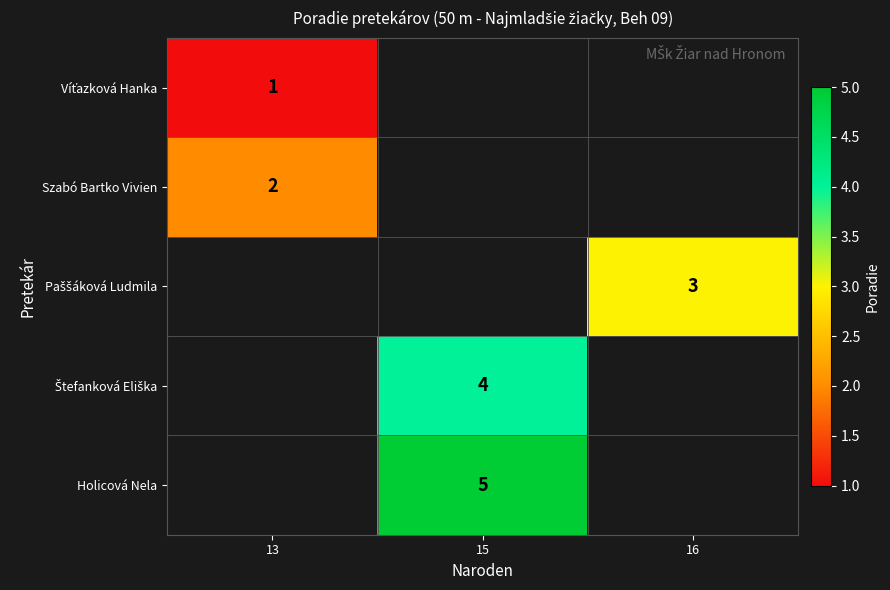

What is the smallest value displayed?

1.0